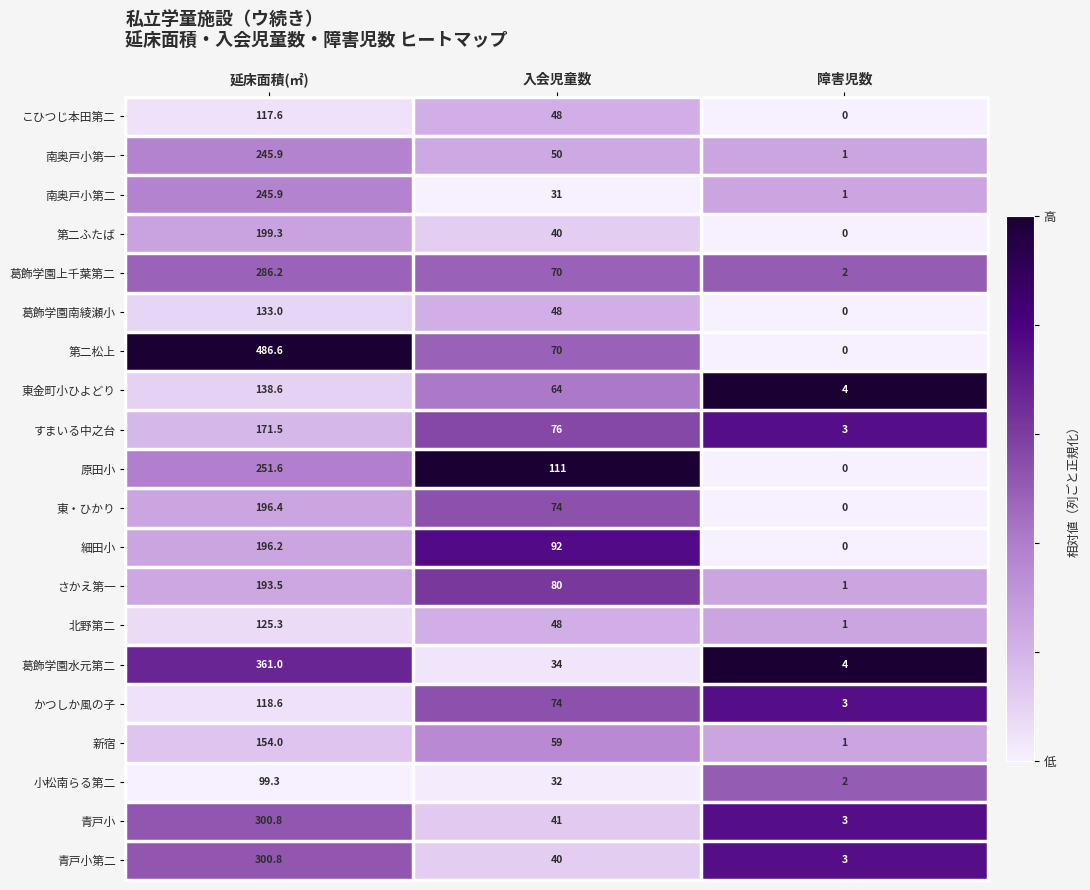

True or false: 葛飾学園上千葉第二 has a value of 286.2 at 延床面積(㎡).

True